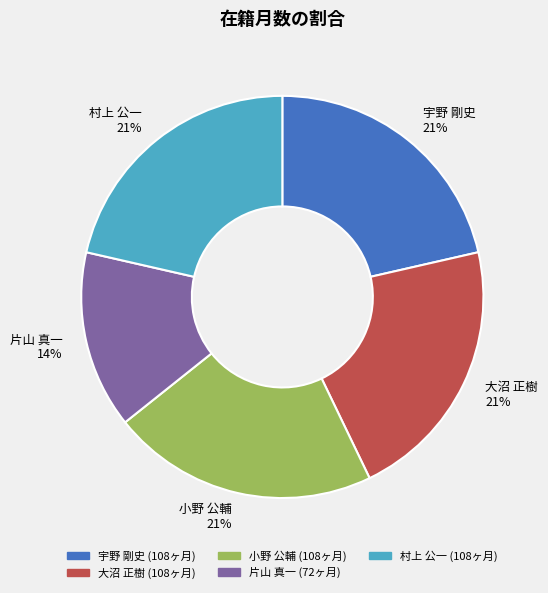

Which category has the smallest portion of the pie?

片山 真一